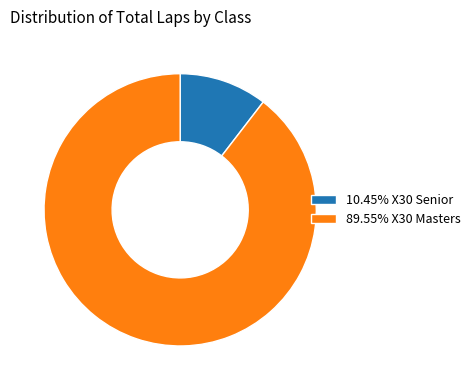

Count the number of slices in the pie.

2